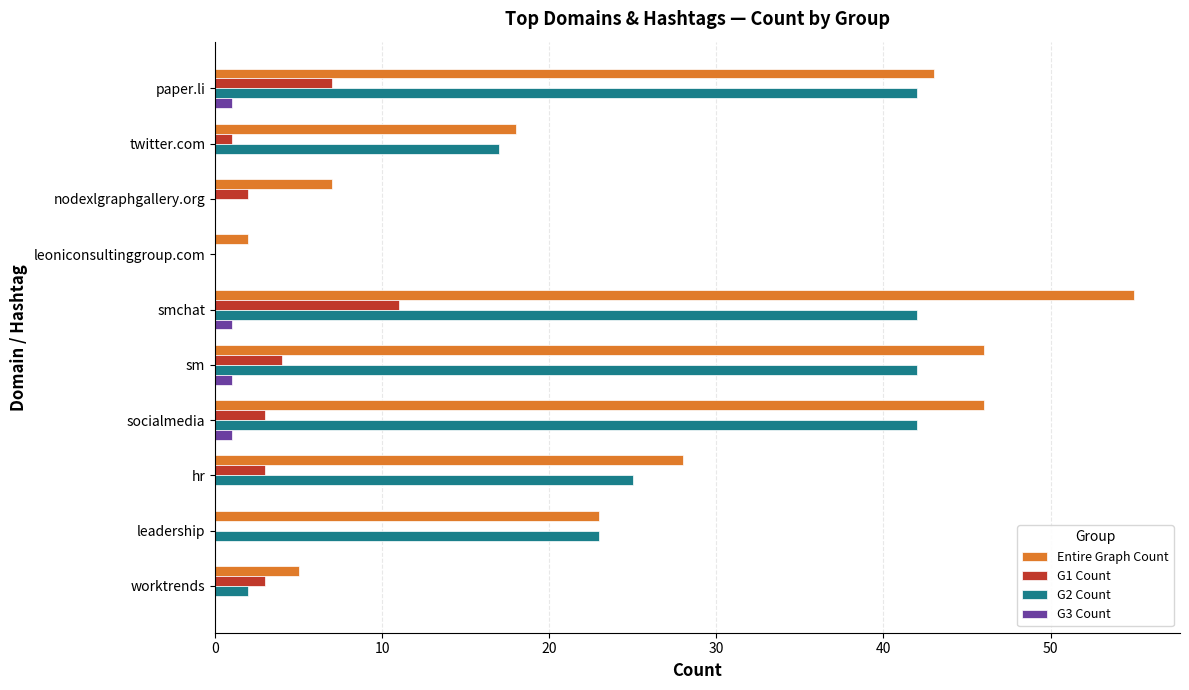

The Entire Graph Count series shows 23 at leadership. True or false?

True